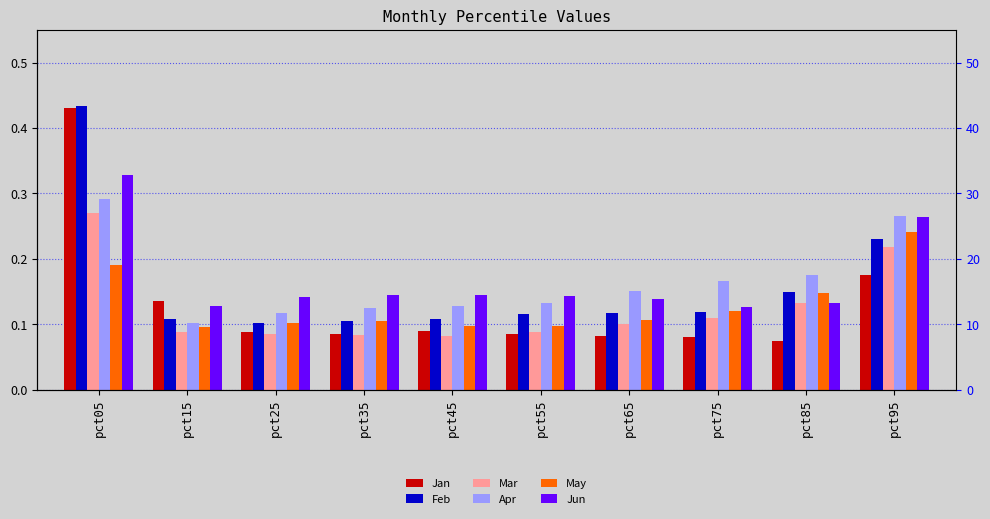

What is the difference between the Mar values at pct95 and pct65?

0.1